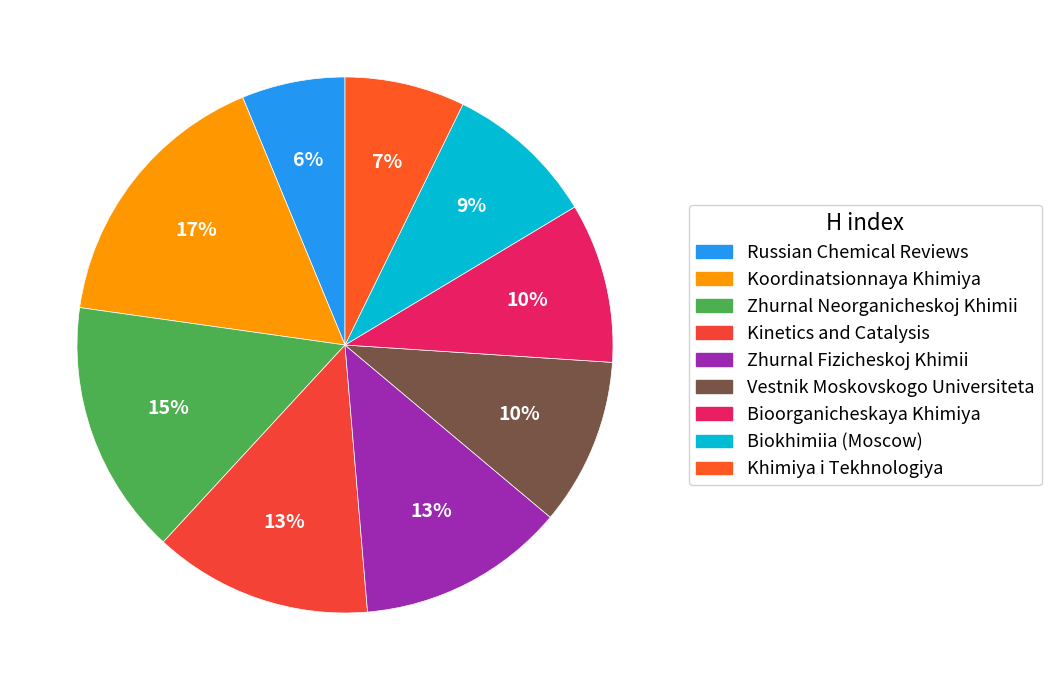

Between Biokhimiia (Moscow) and Koordinatsionnaya Khimiya, which is larger?

Koordinatsionnaya Khimiya